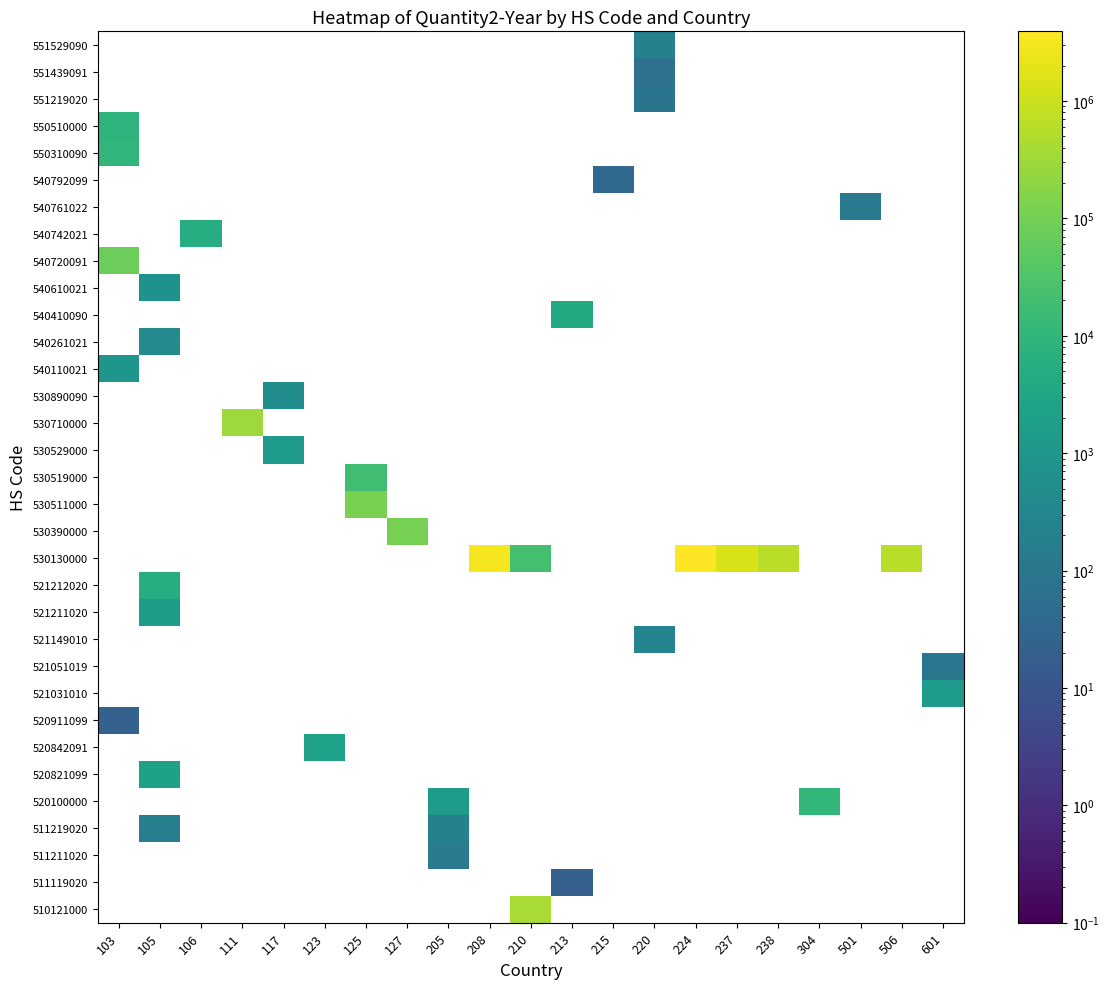

The 511211020 series shows 81 at 125. True or false?

False